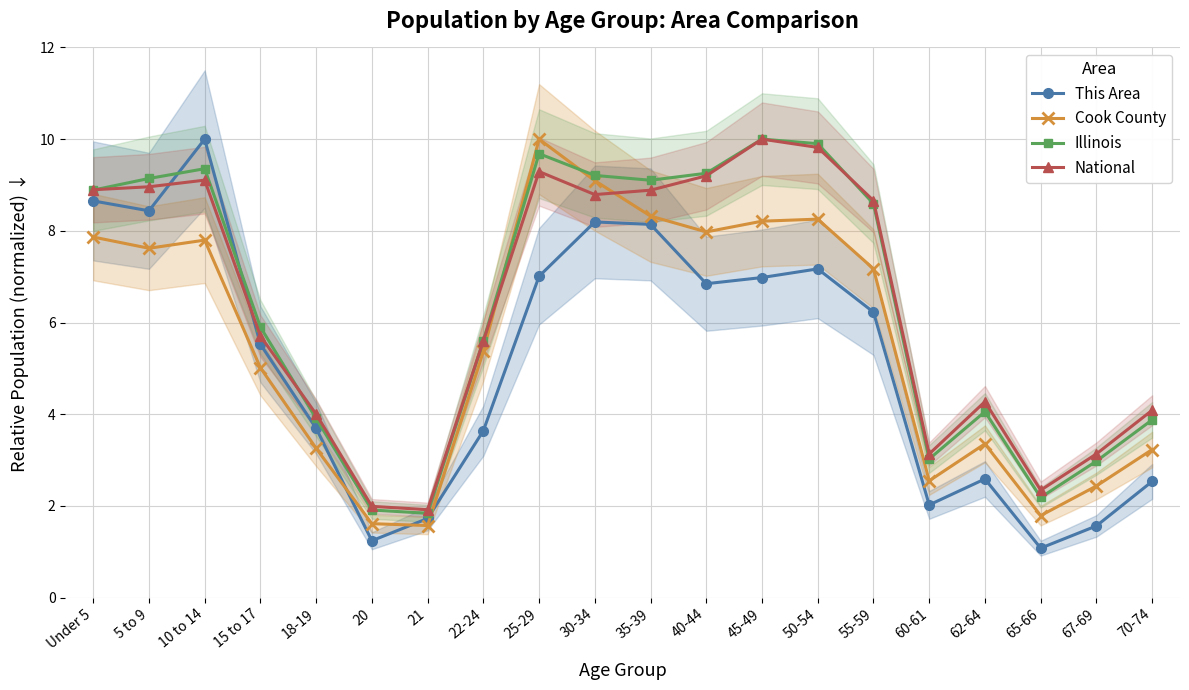

True or false: Illinois has a value of 5.9 at 15 to 17.

True